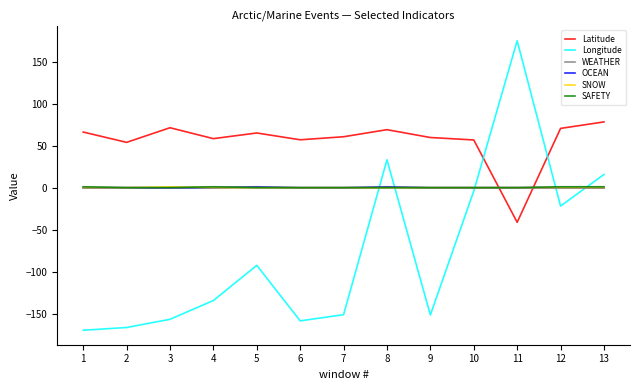

What is the total value across all series at 13?

94.9